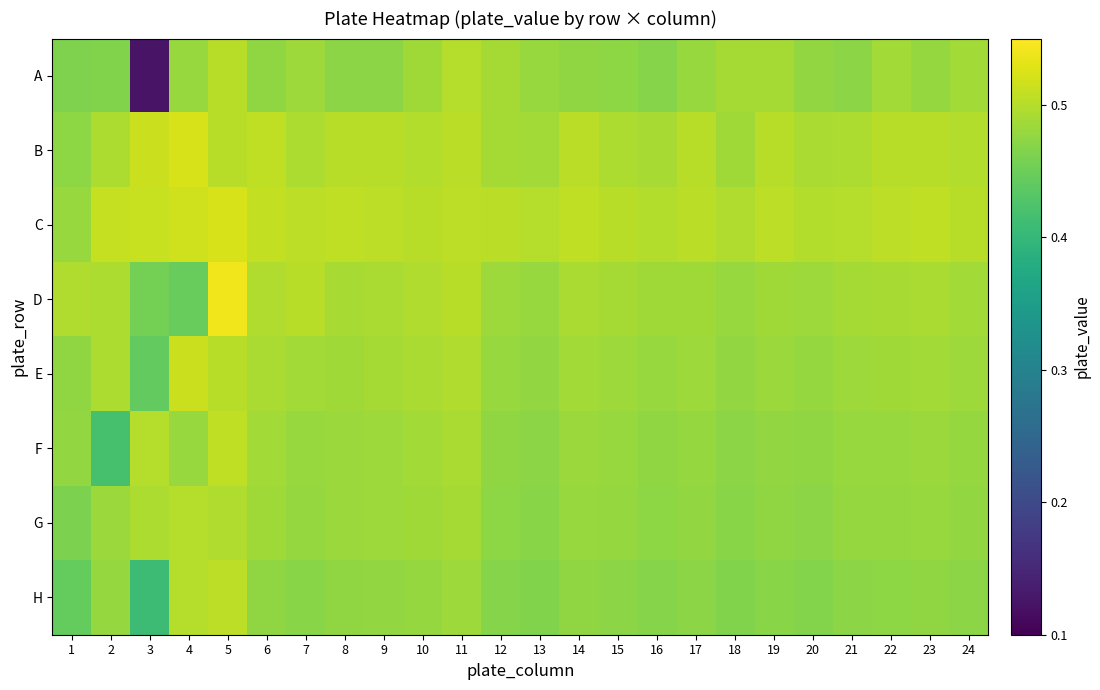

At which category is the sum across all series the highest?

5